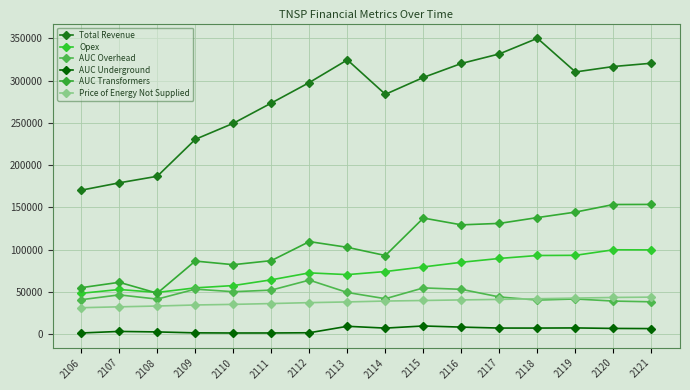

What is the average value of the Price of Energy Not Supplied series?

38264